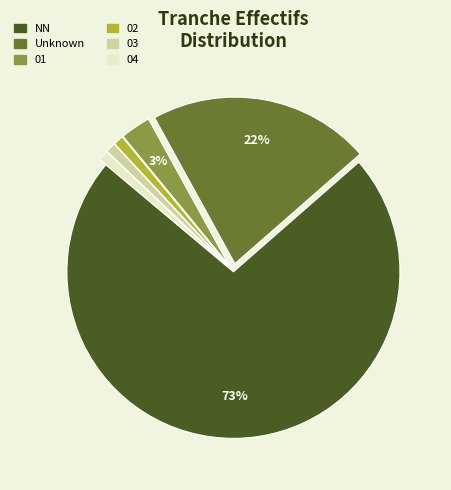

To the nearest percent, what is the average slice percentage?

17%